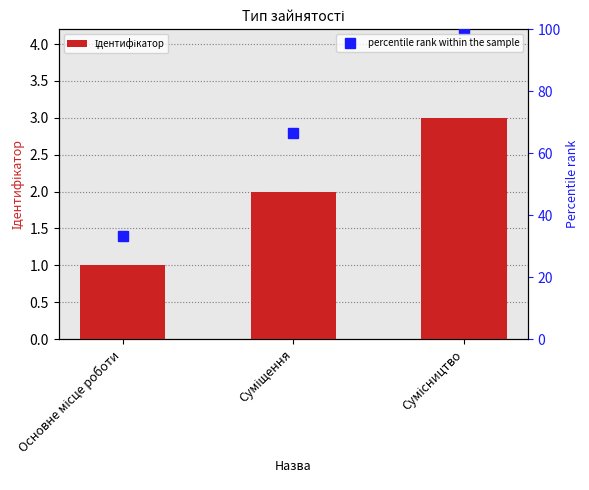

Count the number of categories in the chart.

3